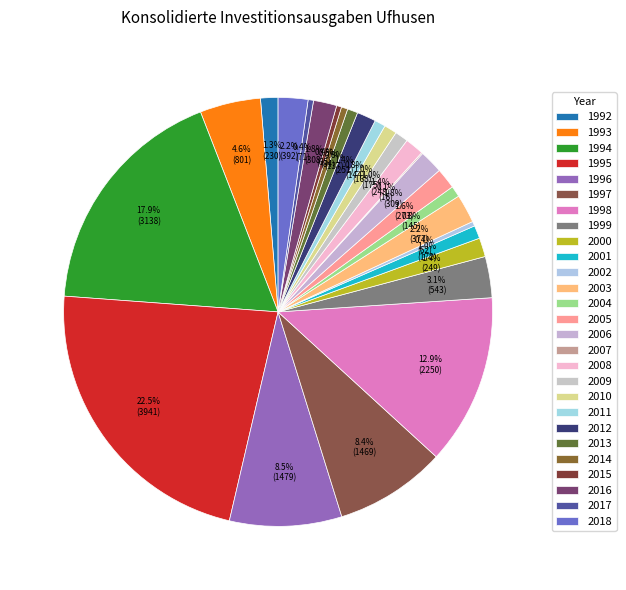

How many segments does this pie chart have?

27